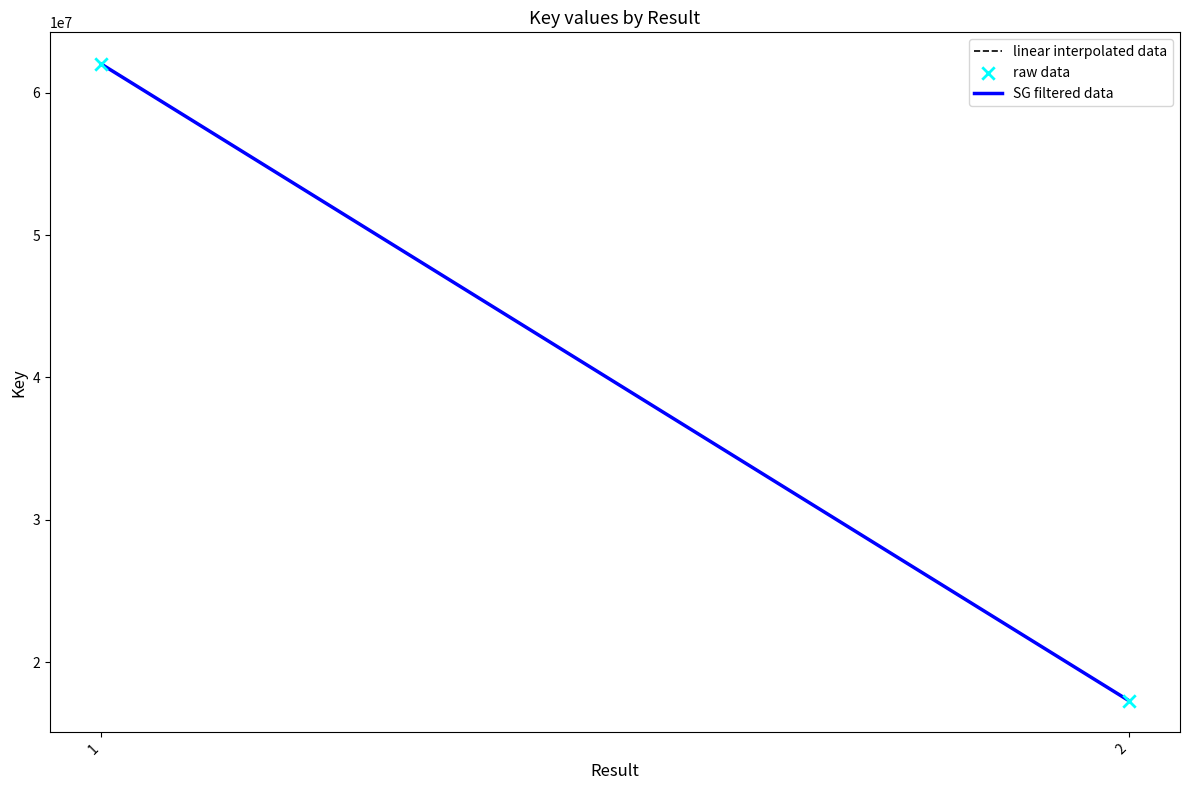

What is the change in value from 1 to 2?

-44689293